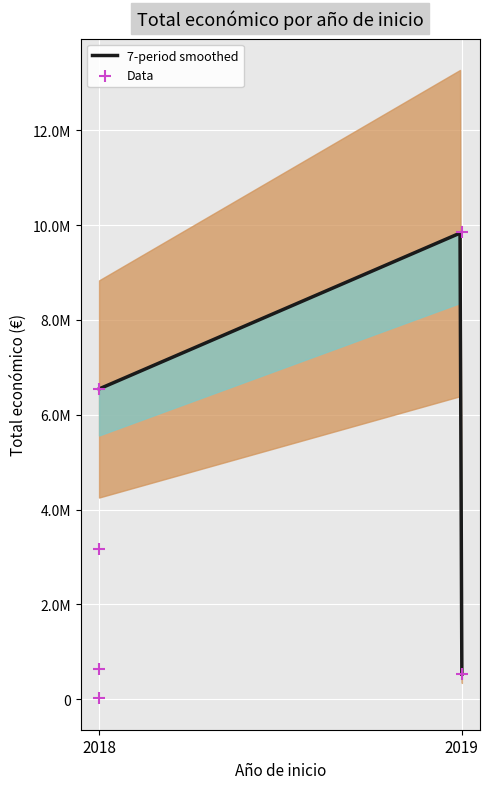

What is the change in value from 2019 to 2018?

-6669336